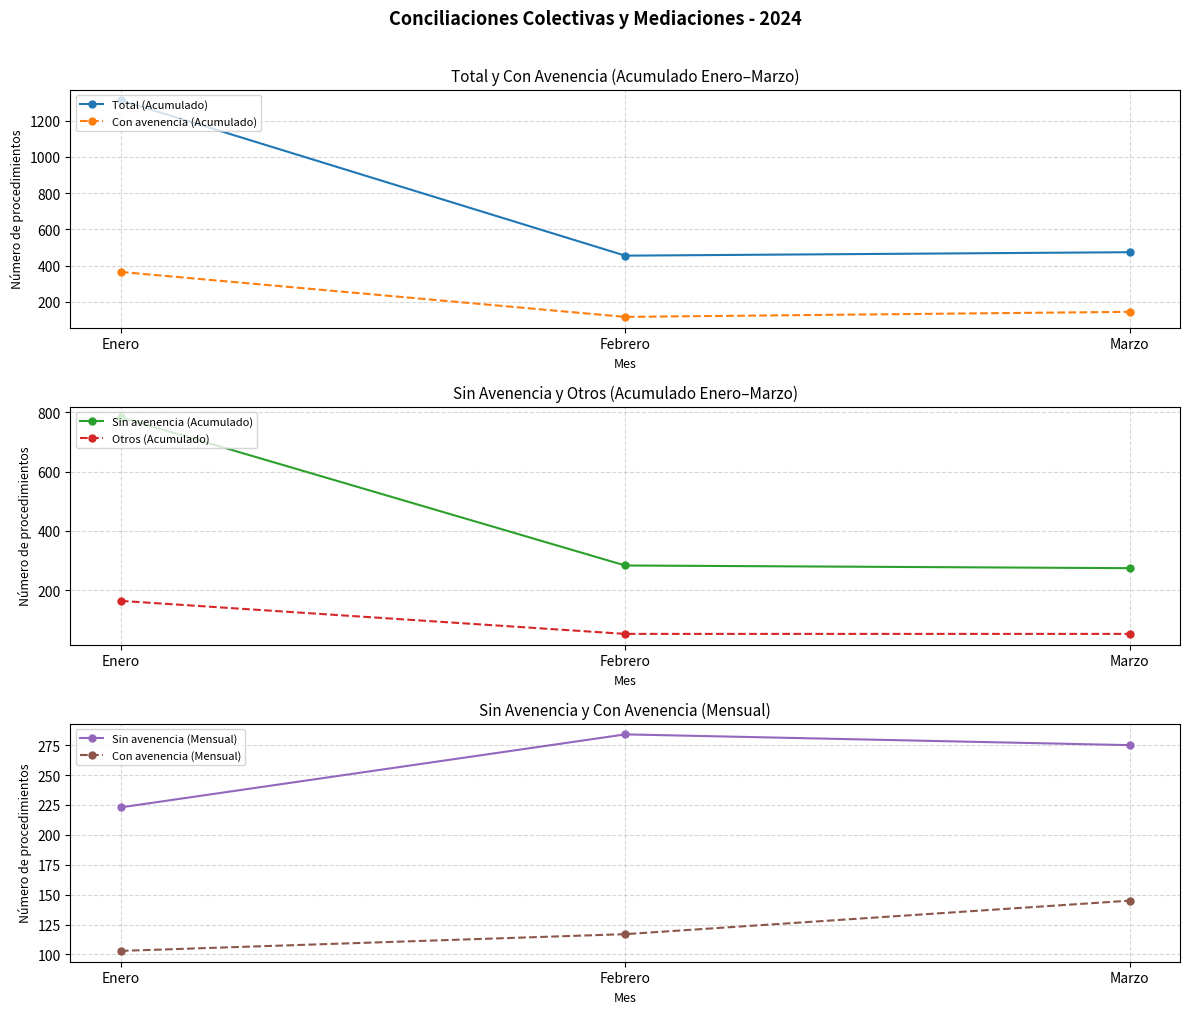

Which has a higher value, Febrero or Enero?

Enero